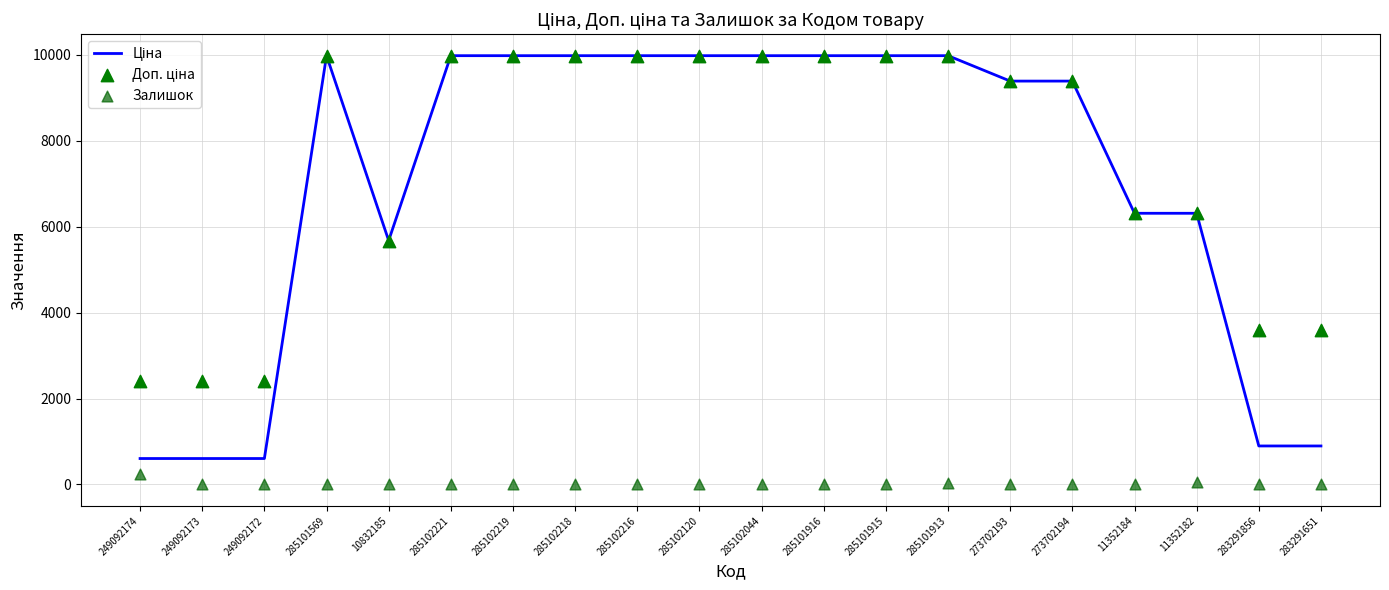

What is the total value across all series at 285102120?

19950.0